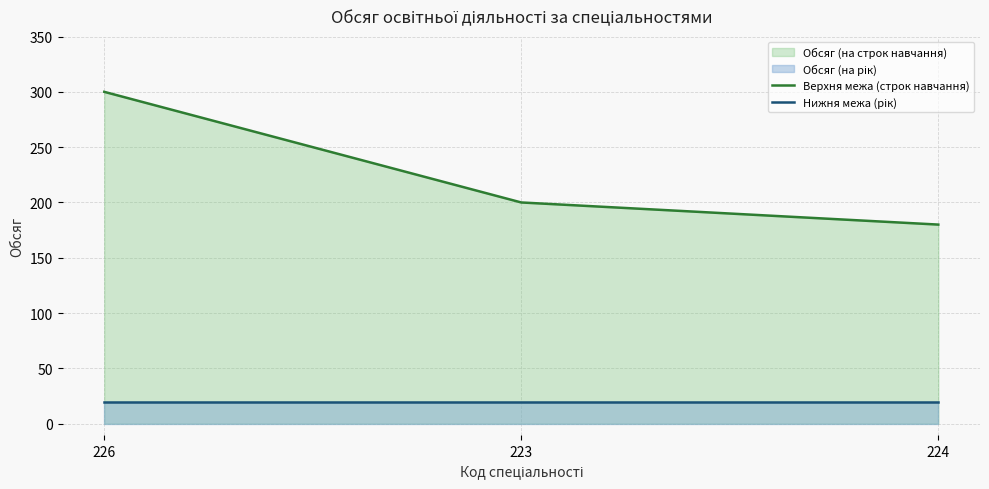

What is the average value of the Нижня межа (рік) series?

20